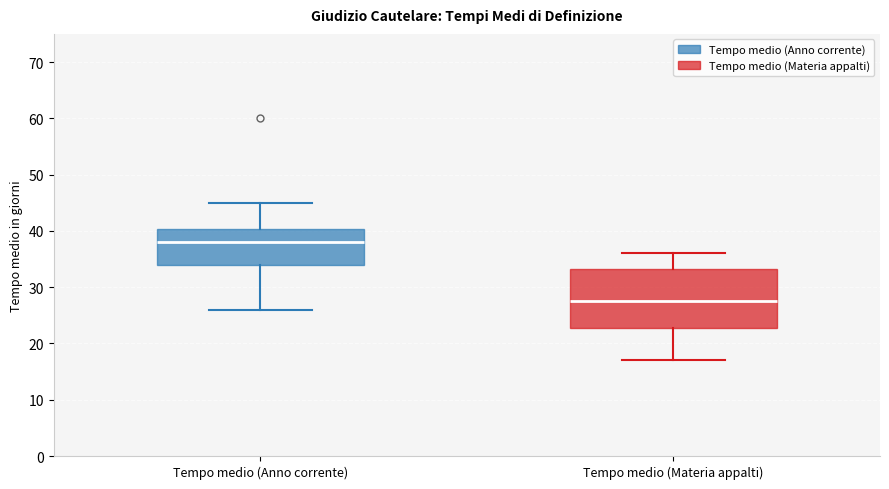

Reading left to right, transcribe this box plot: for each box, give where its median line is, the range the box spans, and where its two whiskers end, as read against the y-axis. The values are not printed on the chart, so give them approximately, as read against the axis.

Tempo medio (Anno corrente): median 38, box 34 to 40, whiskers 26 to 45
Tempo medio (Materia appalti): median 28, box 23 to 33, whiskers 17 to 36